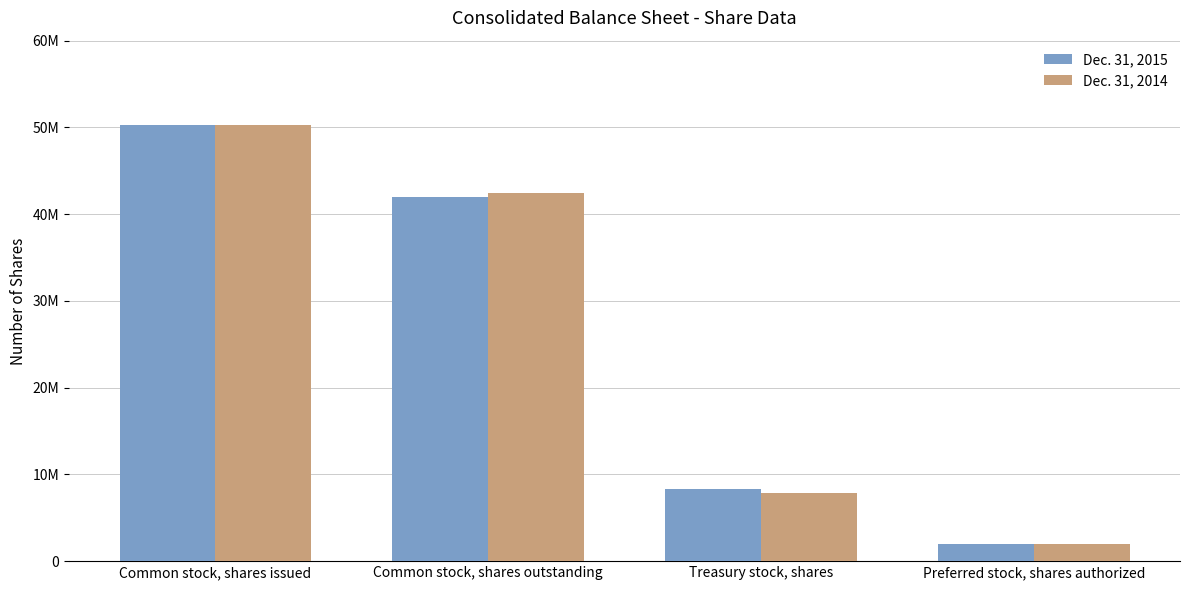

Is it true that Dec. 31, 2015 equals 41981000 at Common stock, shares outstanding?

True